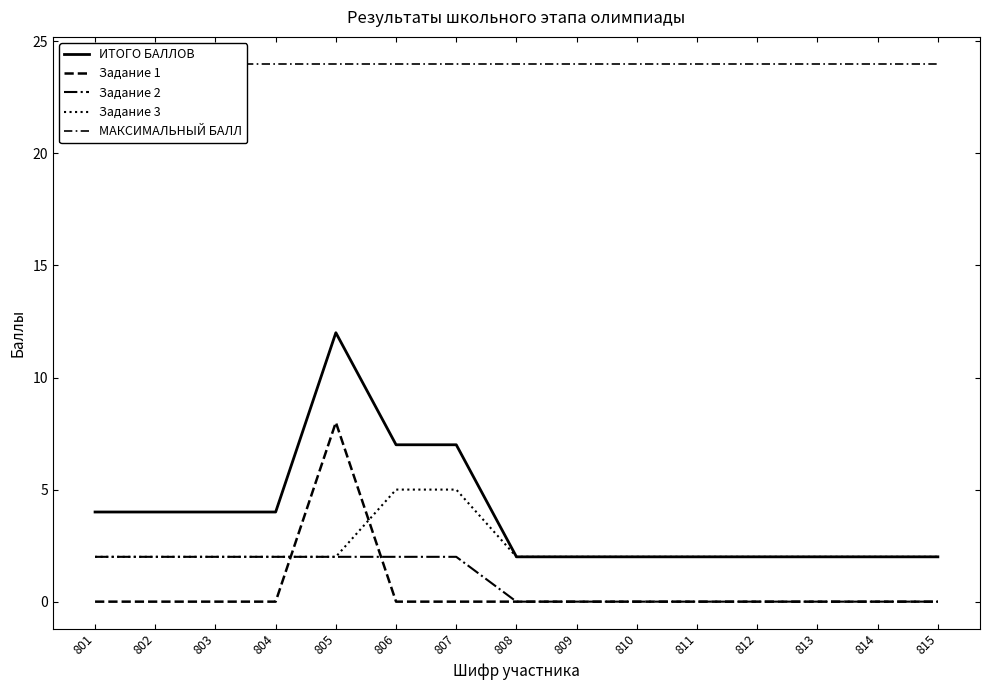

Reading right to left, what are all the values shown in this chart?

ИТОГО БАЛЛОВ: 815=2	814=2	813=2	812=2	811=2	810=2	809=2	808=2	807=7	806=7	805=12	804=4	803=4	802=4	801=4
Задание 1: 815=0	814=0	813=0	812=0	811=0	810=0	809=0	808=0	807=0	806=0	805=8	804=0	803=0	802=0	801=0
Задание 2: 815=0	814=0	813=0	812=0	811=0	810=0	809=0	808=0	807=2	806=2	805=2	804=2	803=2	802=2	801=2
Задание 3: 815=2	814=2	813=2	812=2	811=2	810=2	809=2	808=2	807=5	806=5	805=2	804=2	803=2	802=2	801=2
МАКСИМАЛЬНЫЙ БАЛЛ: 815=24	814=24	813=24	812=24	811=24	810=24	809=24	808=24	807=24	806=24	805=24	804=24	803=24	802=24	801=24